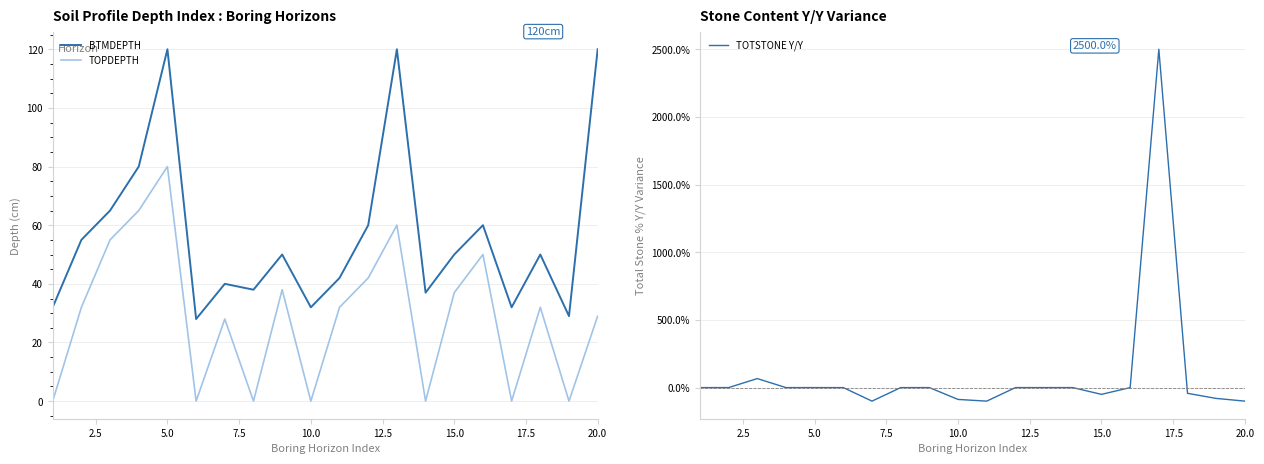

How many lines are shown in the chart?

3